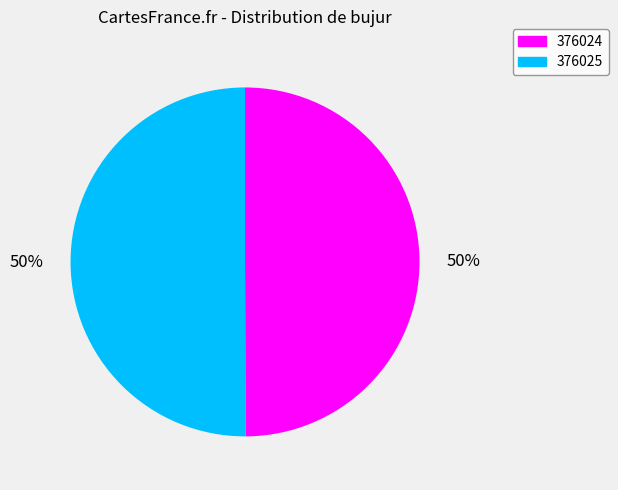

To the nearest percent, what portion does 376024 represent?

50%